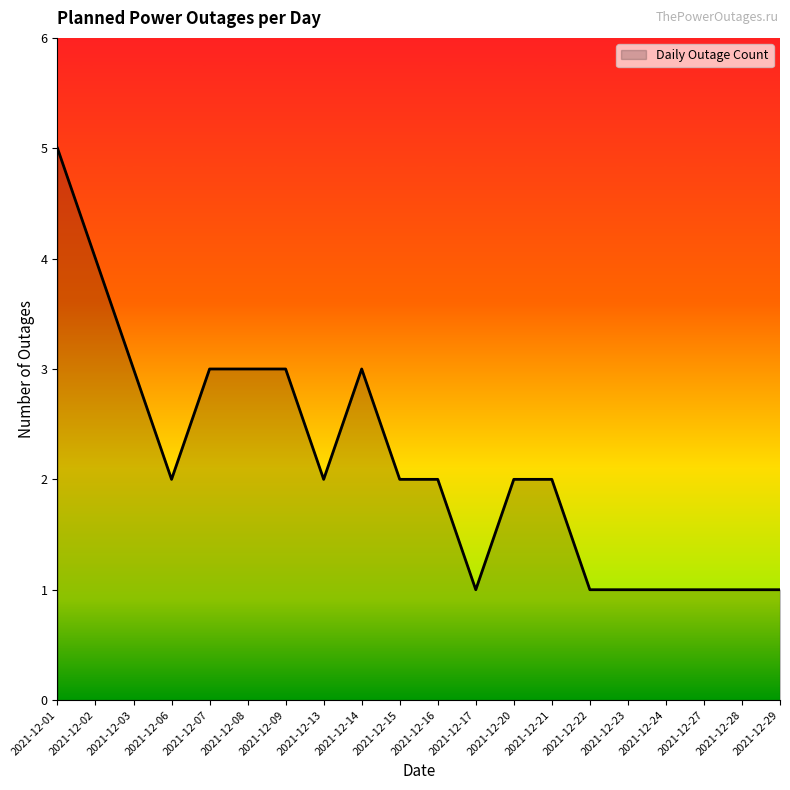

How many lines are shown in the chart?

1